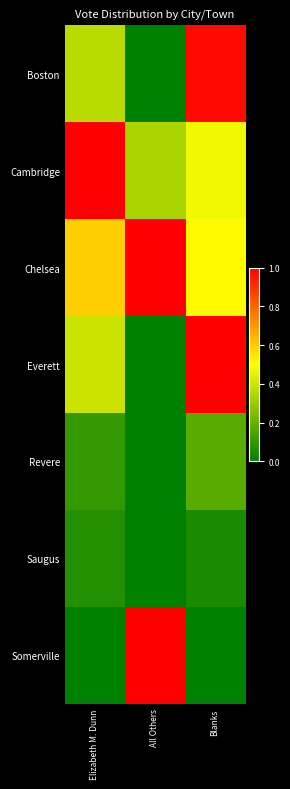

Count the number of categories in the chart.

3